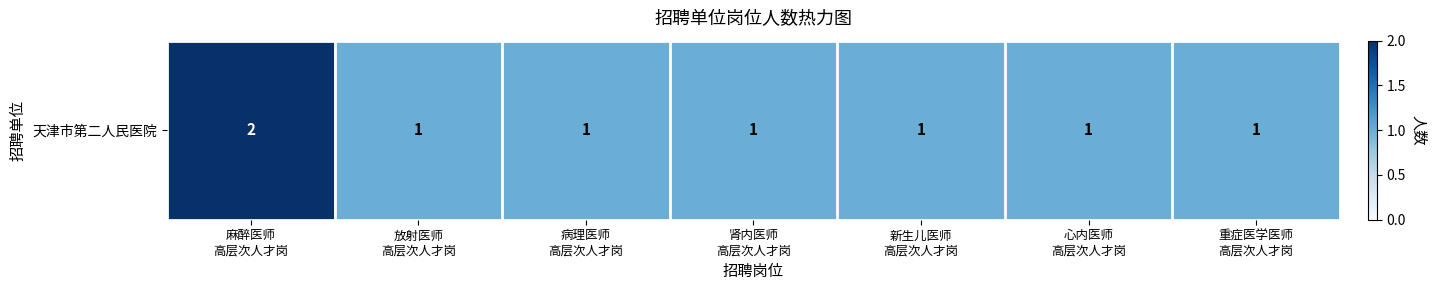

What value does the data have at 新生儿医师
高层次人才岗?

1